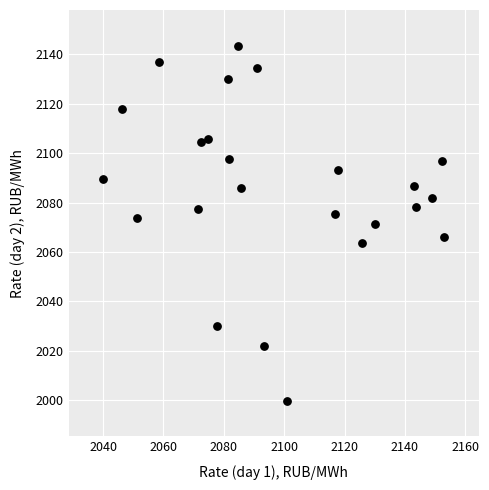

What is the range of X values (max minus min)?

113.1